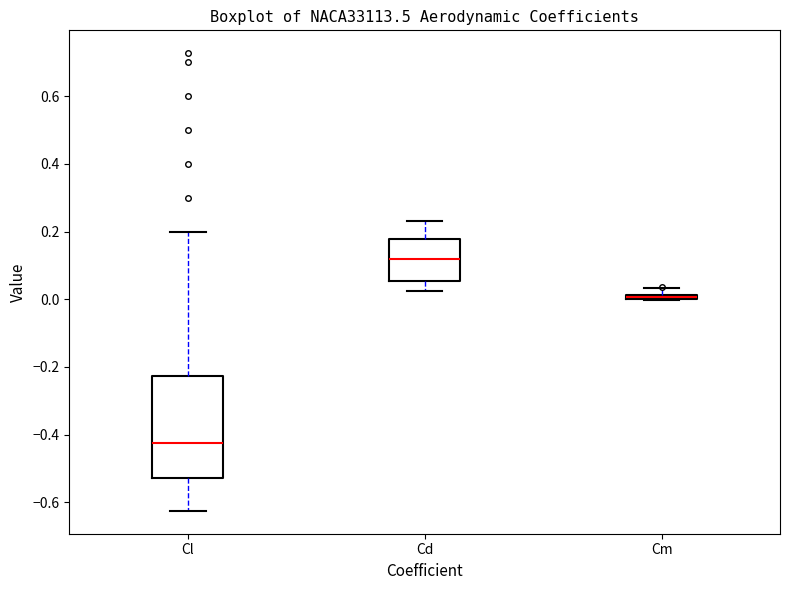

Which box's median line is the lowest?

Cl